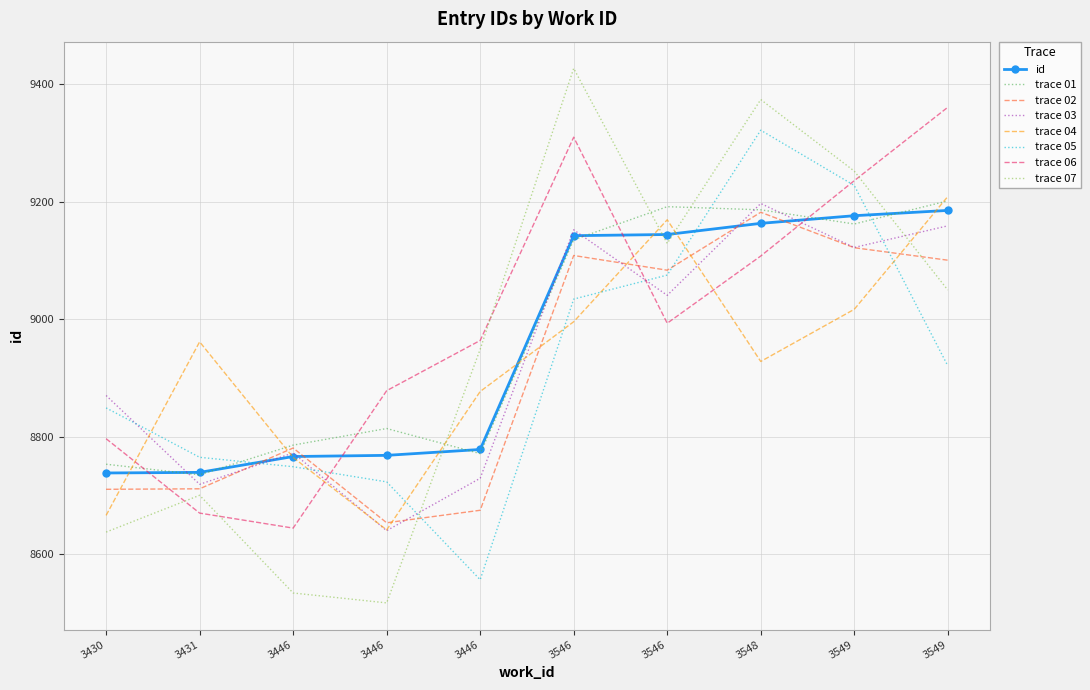

What are all the series names shown in the legend?

id, trace 01, trace 02, trace 03, trace 04, trace 05, trace 06, trace 07